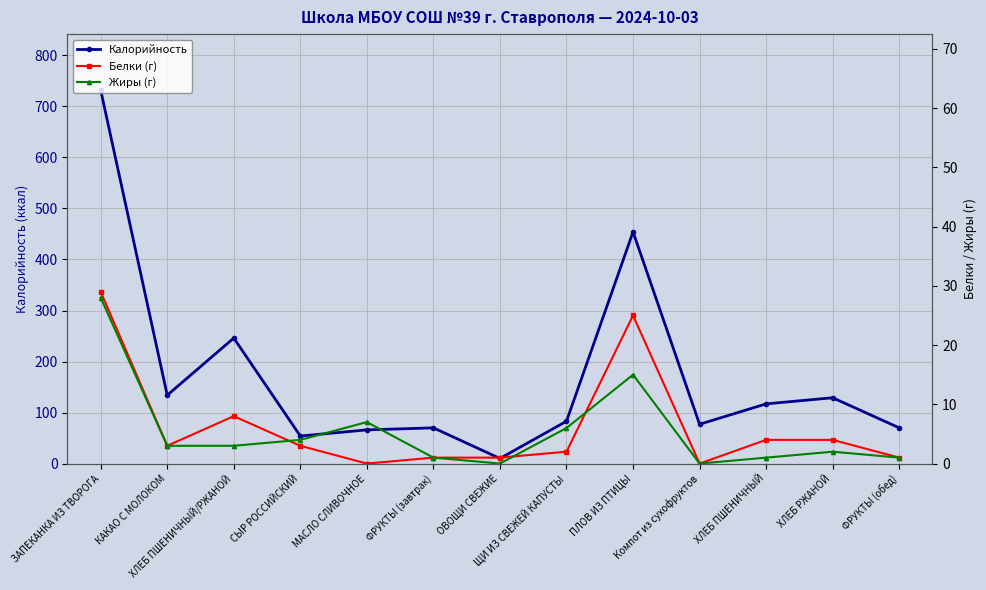

How many series are shown in this chart?

3